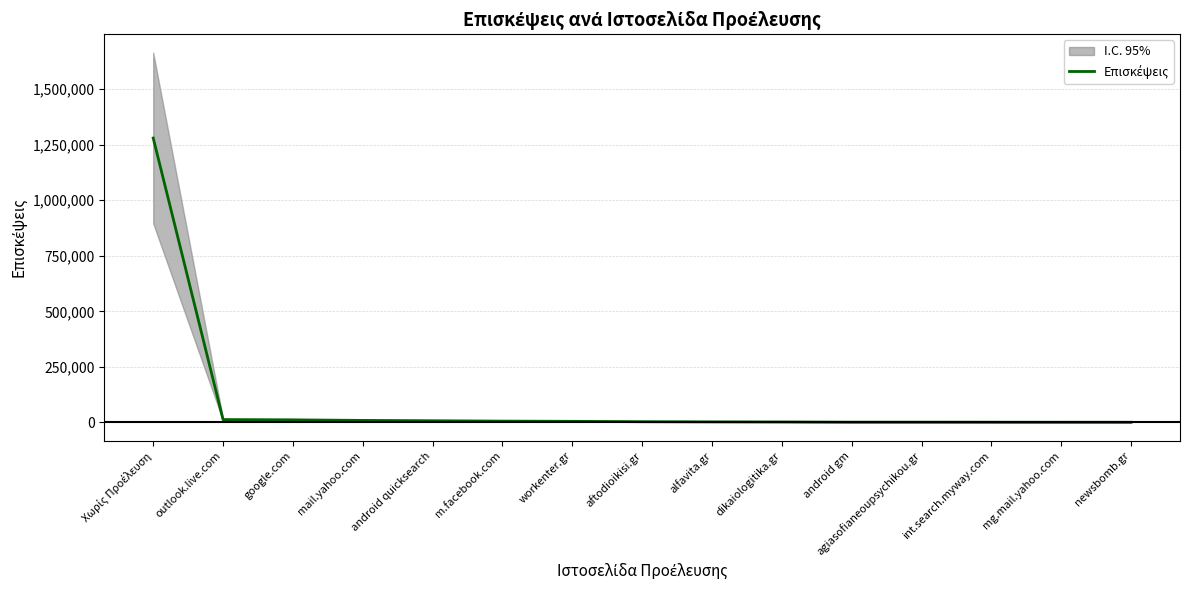

How many series are shown in this chart?

1